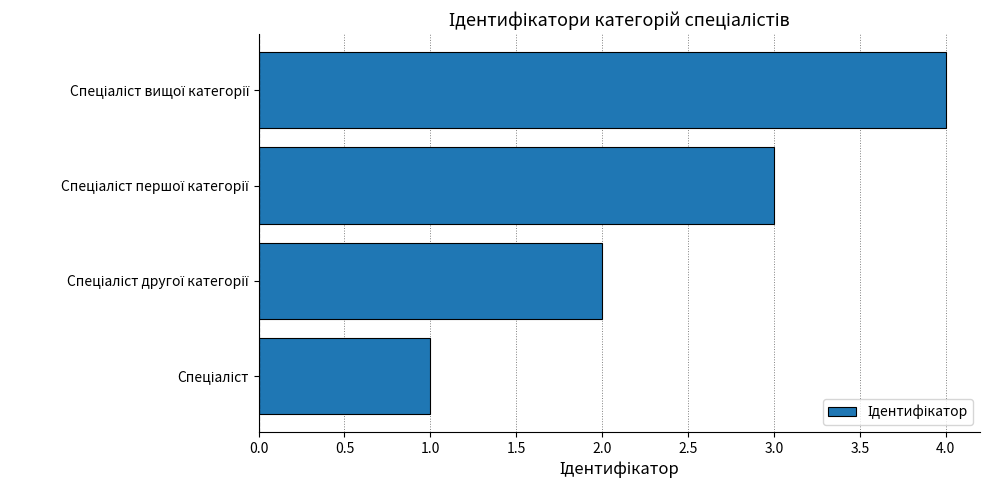

What is the greatest value displayed?

4